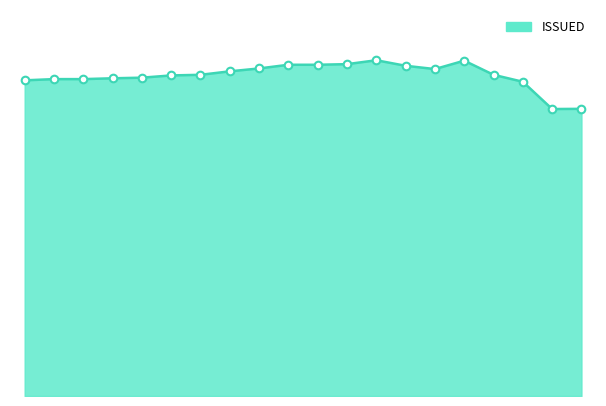

Does the chart have visible grid lines?

No